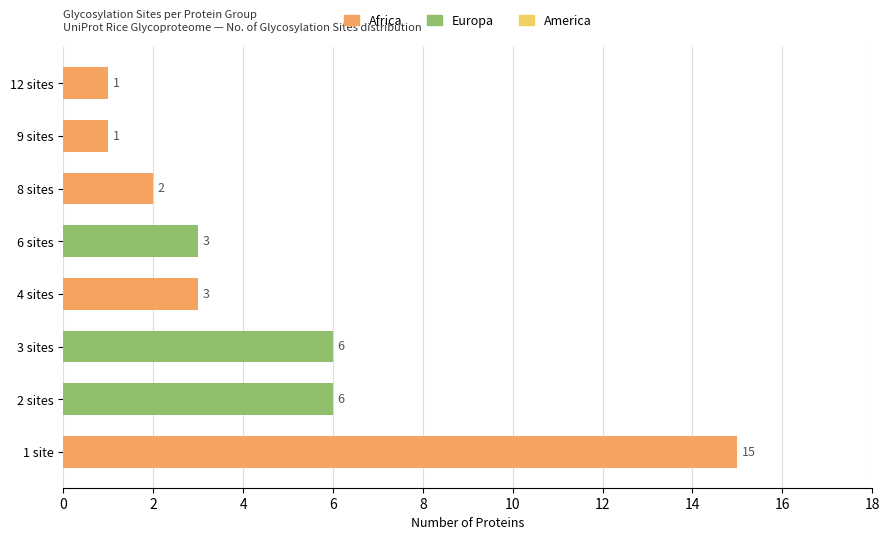

Reading bottom to top, list all the values displayed in this chart.

15	6	6	3	3	2	1	1